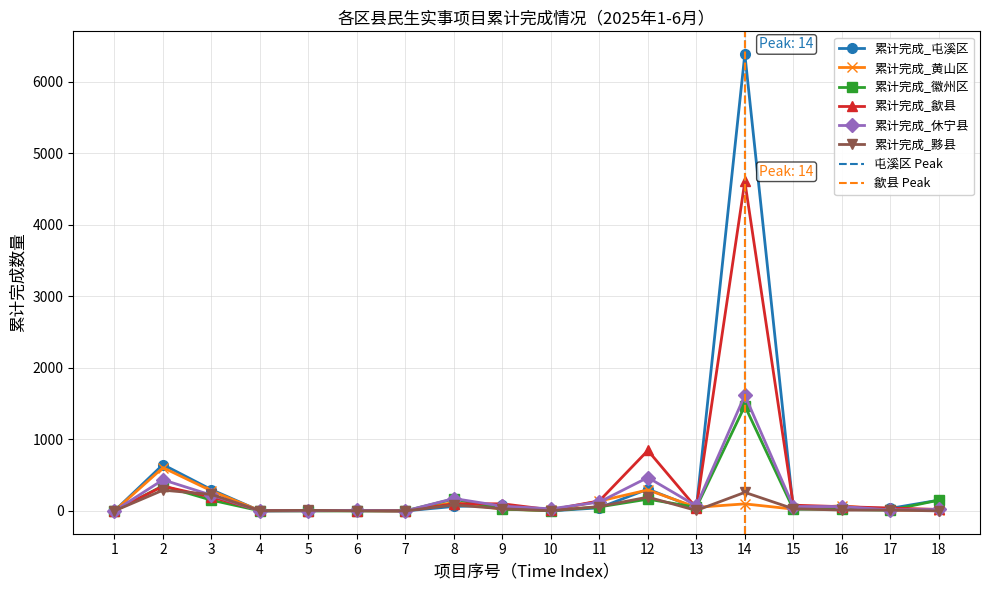

Which series has the widest spread of values?

累计完成_屯溪区